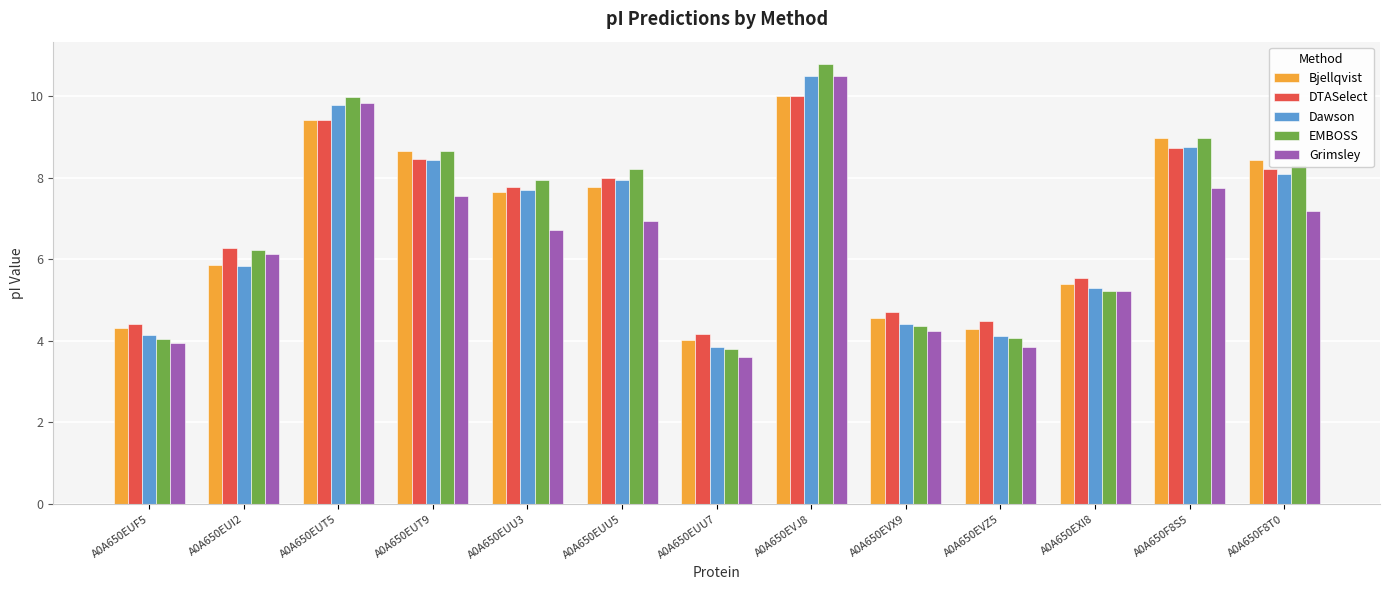

At which label does Bjellqvist first exceed 7?

A0A650EUT5